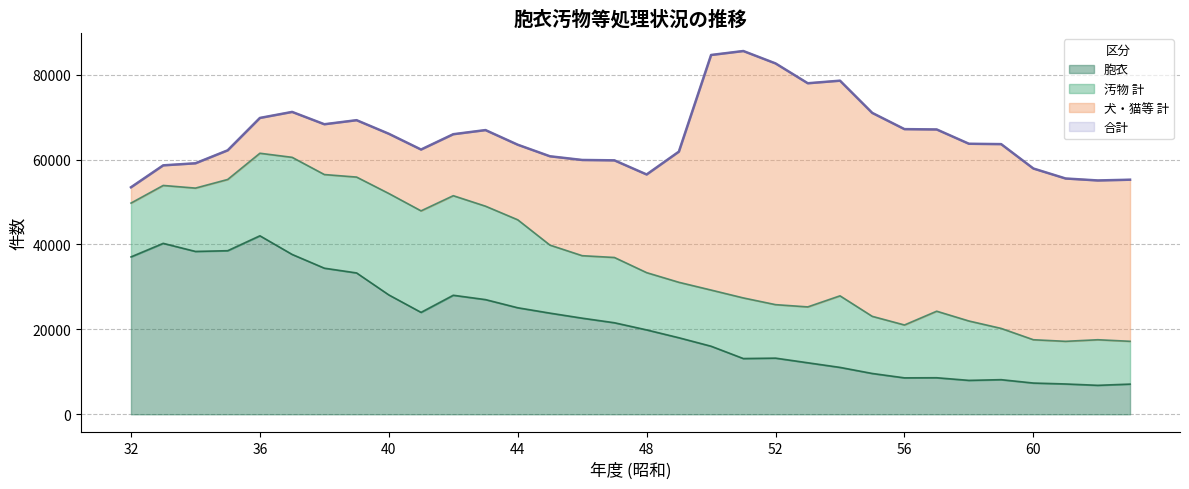

What is the highest value of the 胞衣 series?

42043